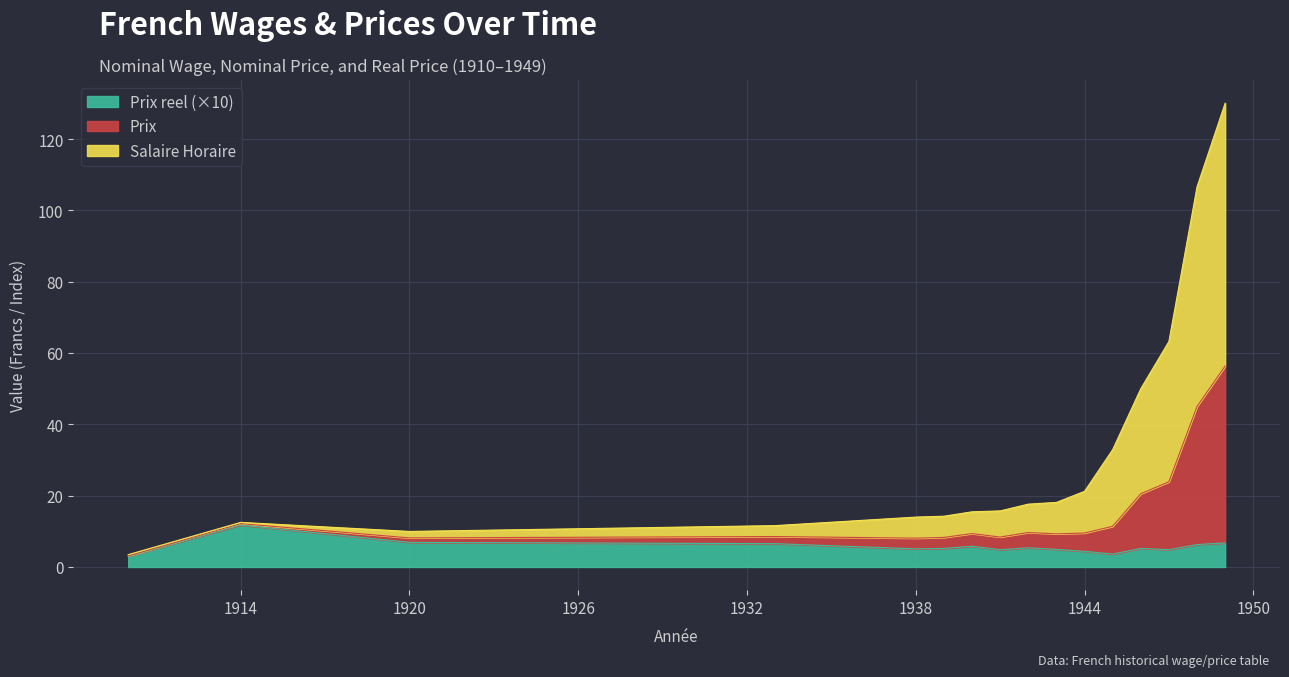

What value does the Prix reel series have at 1941?

4.8